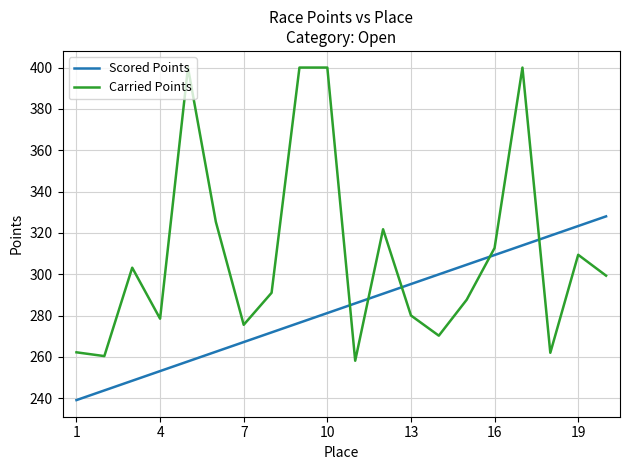

Does the chart display data point markers on the line(s)?

No